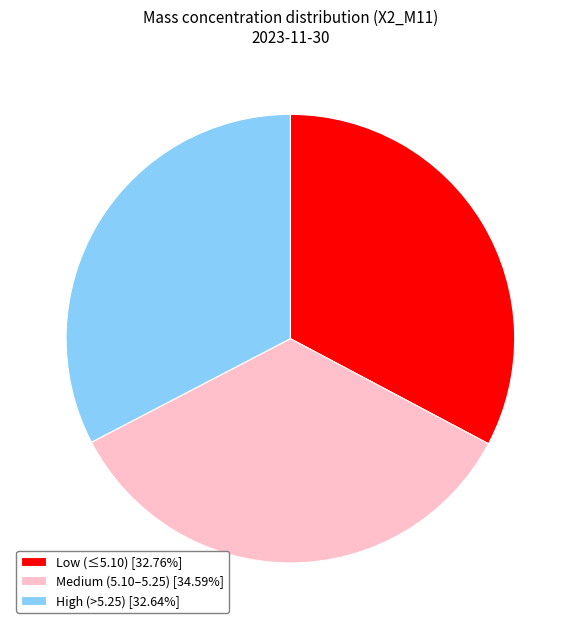

How many slices are in this pie chart?

3